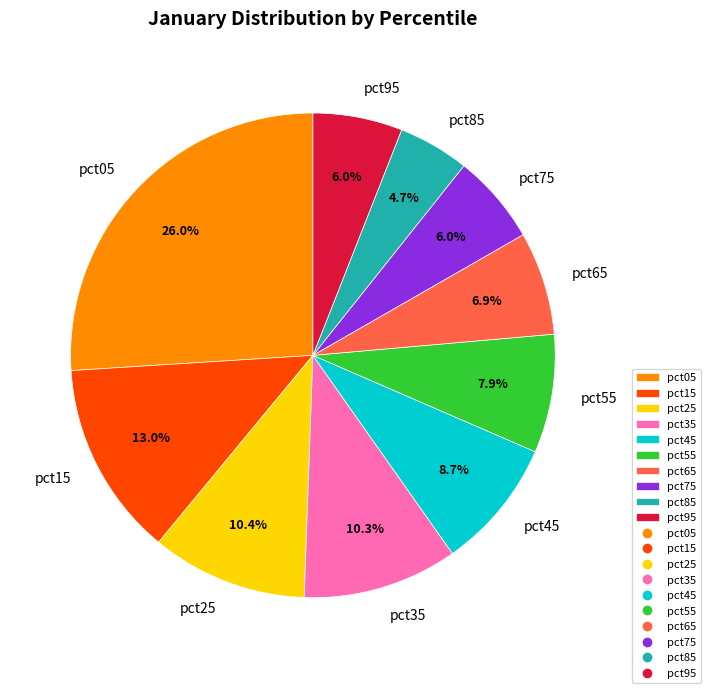

True or false: pct35 accounts for 10% of the total.

True